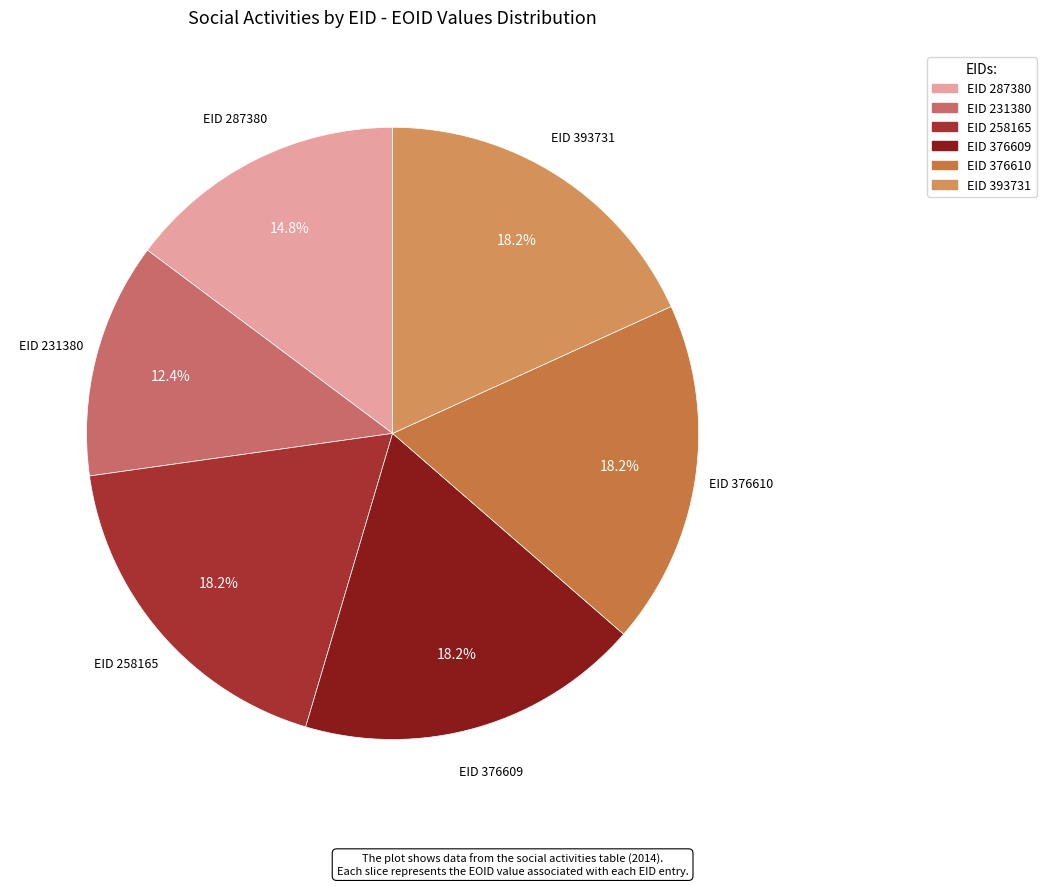

How many segments does this pie chart have?

6